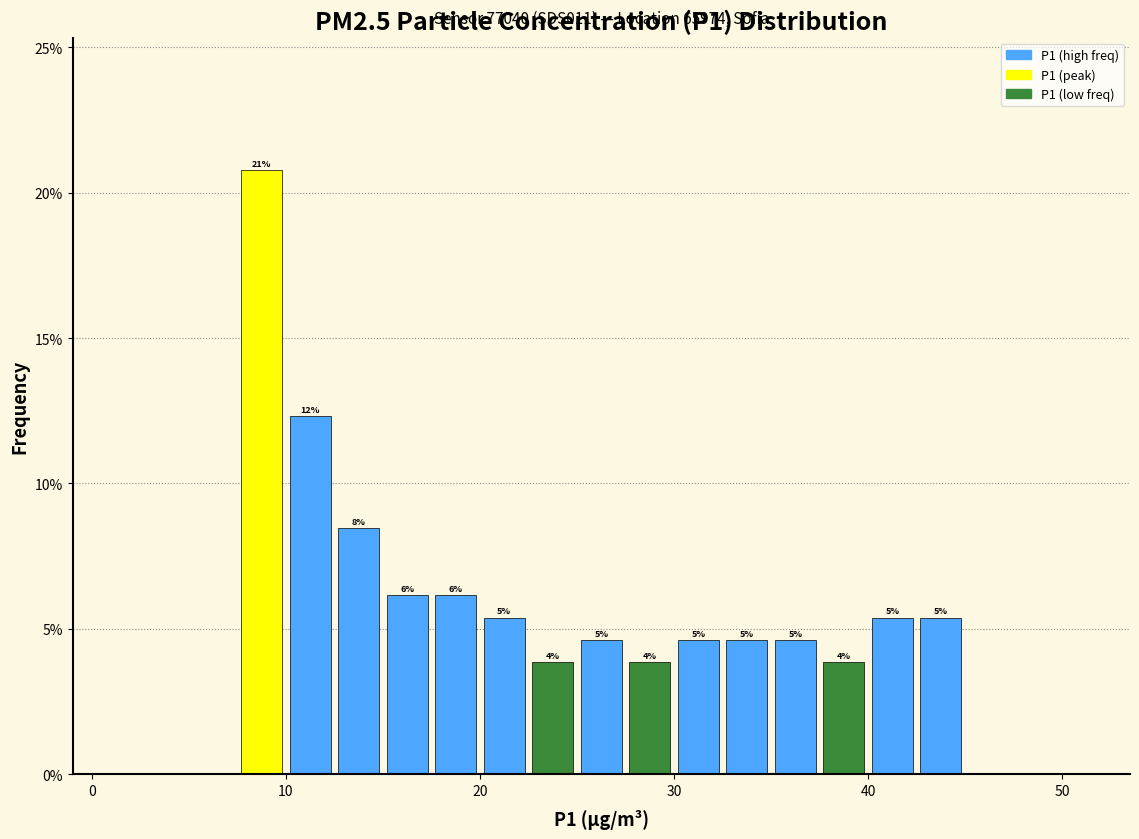

Around what value on the x-axis is the tallest bar? Give the approximate position of its centre, as read against the axis.

9